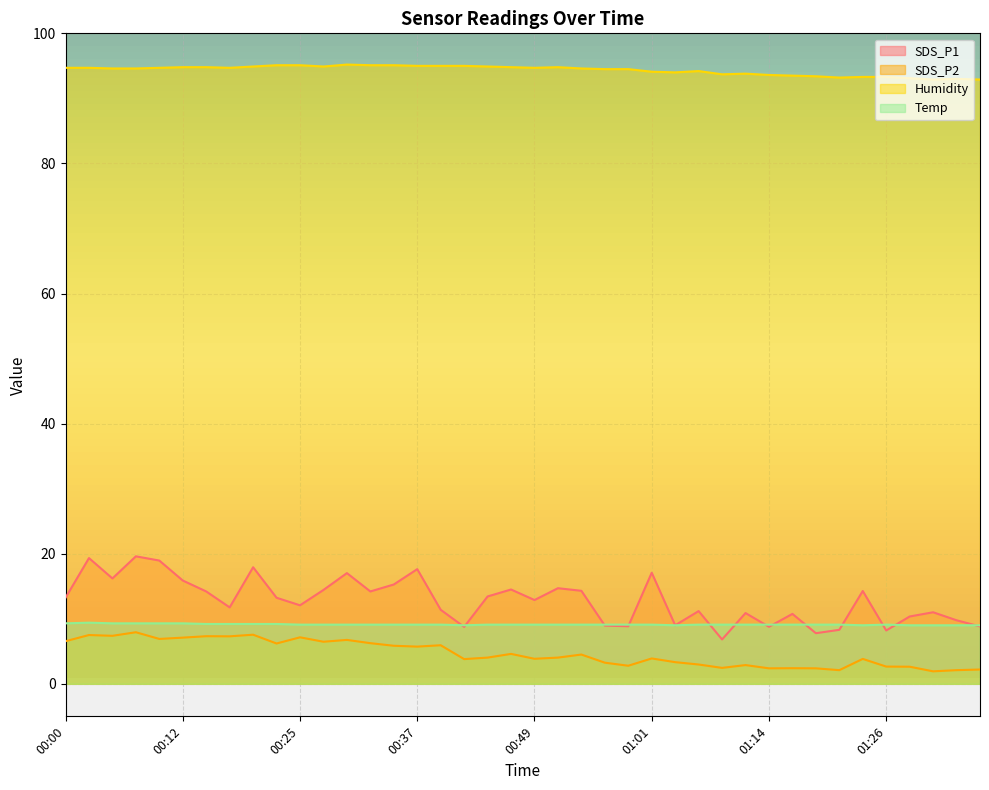

Reading left to right, what are all the values shown in this chart?

SDS_P1: 00:00=13.2	00:03=19.3	00:05=16.2	00:08=19.6	00:10=18.9	00:12=15.9	00:15=14.2	00:17=11.8	00:20=17.9	00:22=13.2	00:25=12.1	00:27=14.4	00:30=17.0	00:32=14.2	00:35=15.3	00:37=17.6	00:39=11.4	00:42=8.8	00:44=13.4	00:47=14.5	00:49=12.9	00:52=14.7	00:54=14.3	00:57=8.9	00:59=8.8	01:01=17.1	01:04=9.0	01:06=11.2	01:09=6.8	01:11=10.9	01:14=8.8	01:16=10.8	01:19=7.8	01:21=8.3	01:24=14.3	01:26=8.2	01:28=10.3	01:31=11.0	01:33=9.8	01:36=8.8
SDS_P2: 00:00=6.5	00:03=7.5	00:05=7.4	00:08=7.9	00:10=6.9	00:12=7.1	00:15=7.3	00:17=7.3	00:20=7.5	00:22=6.2	00:25=7.2	00:27=6.5	00:30=6.8	00:32=6.2	00:35=5.8	00:37=5.7	00:39=5.9	00:42=3.8	00:44=4.0	00:47=4.6	00:49=3.9	00:52=4.0	00:54=4.5	00:57=3.2	00:59=2.8	01:01=3.9	01:04=3.3	01:06=3.0	01:09=2.5	01:11=2.9	01:14=2.4	01:16=2.4	01:19=2.4	01:21=2.1	01:24=3.8	01:26=2.6	01:28=2.6	01:31=1.9	01:33=2.1	01:36=2.2
Humidity: 00:00=94.7	00:03=94.7	00:05=94.6	00:08=94.6	00:10=94.7	00:12=94.8	00:15=94.8	00:17=94.7	00:20=94.9	00:22=95.1	00:25=95.1	00:27=94.9	00:30=95.2	00:32=95.1	00:35=95.1	00:37=95.0	00:39=95.0	00:42=95.0	00:44=94.9	00:47=94.8	00:49=94.7	00:52=94.8	00:54=94.6	00:57=94.5	00:59=94.5	01:01=94.1	01:04=94.0	01:06=94.2	01:09=93.7	01:11=93.8	01:14=93.6	01:16=93.5	01:19=93.4	01:21=93.2	01:24=93.3	01:26=93.3	01:28=93.1	01:31=92.9	01:33=93.0	01:36=92.9
Temp: 00:00=9.3	00:03=9.4	00:05=9.3	00:08=9.3	00:10=9.3	00:12=9.3	00:15=9.2	00:17=9.2	00:20=9.2	00:22=9.2	00:25=9.1	00:27=9.1	00:30=9.1	00:32=9.1	00:35=9.1	00:37=9.1	00:39=9.1	00:42=9.0	00:44=9.1	00:47=9.1	00:49=9.1	00:52=9.1	00:54=9.1	00:57=9.1	00:59=9.1	01:01=9.1	01:04=9.0	01:06=9.1	01:09=9.1	01:11=9.1	01:14=9.1	01:16=9.1	01:19=9.1	01:21=9.1	01:24=9.0	01:26=9.1	01:28=9.0	01:31=9.0	01:33=9.0	01:36=9.0